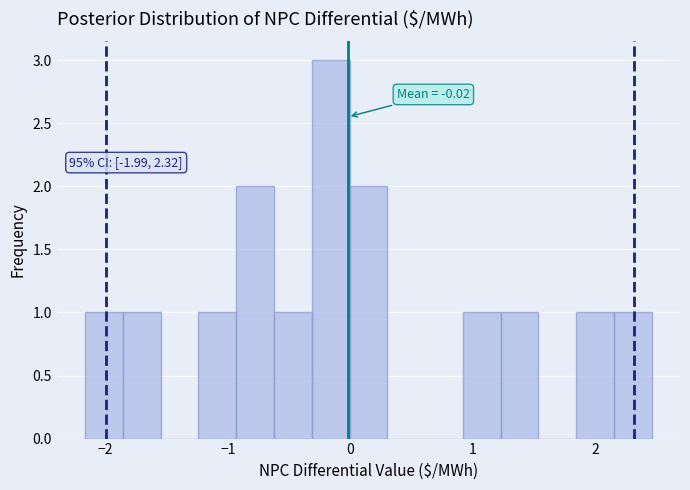

Around what value on the x-axis is the tallest bar? Give the approximate position of its centre, as read against the axis.

-0.2